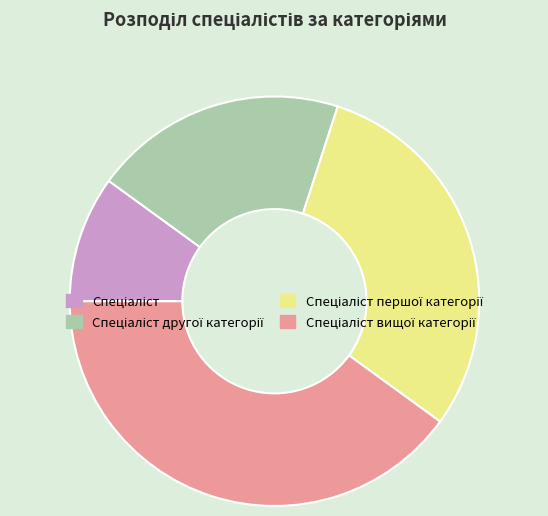

Is there any slice that represents more than half of the pie?

No